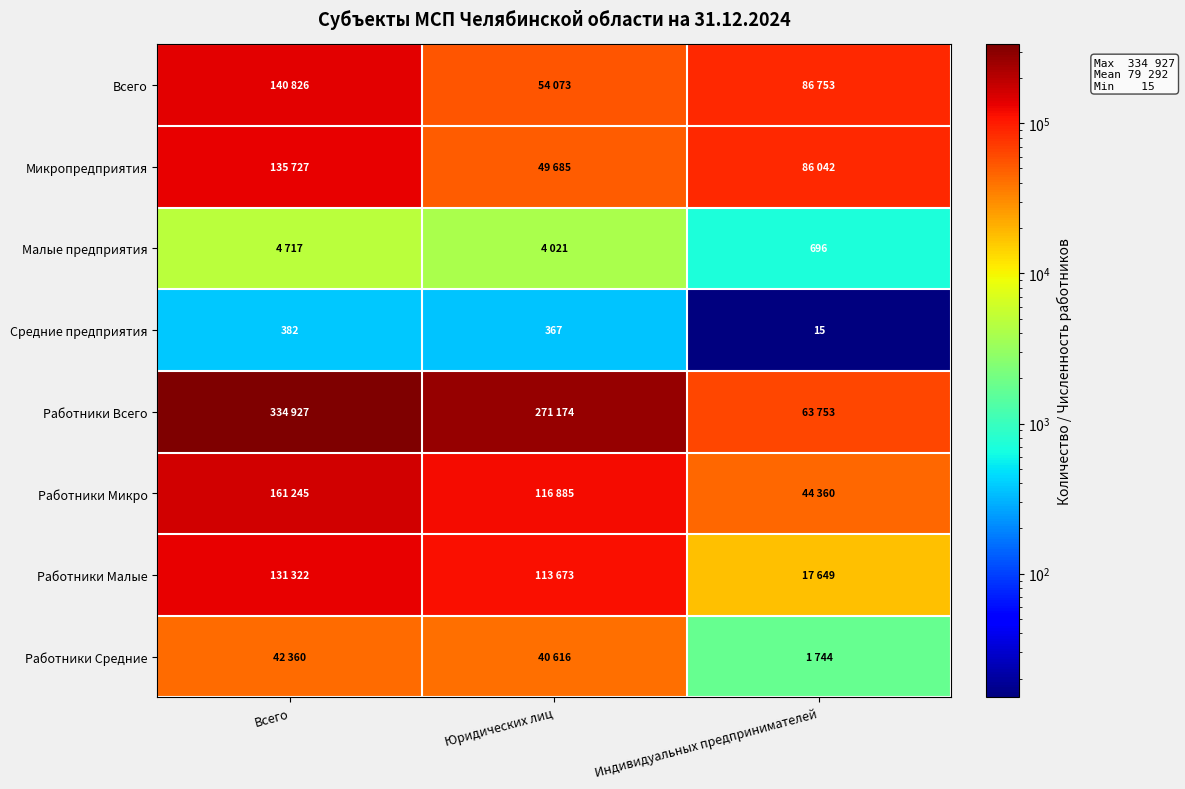

True or false: Малые предприятия has a value of 696 at Индивидуальных предпринимателей.

True